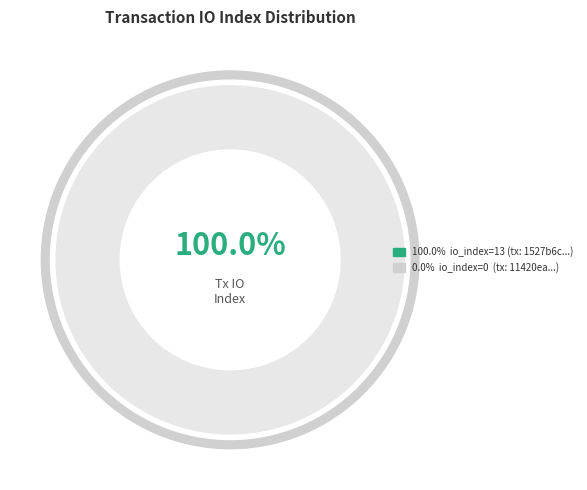

What percentage is the io_index_13 slice, to the nearest percent?

100%